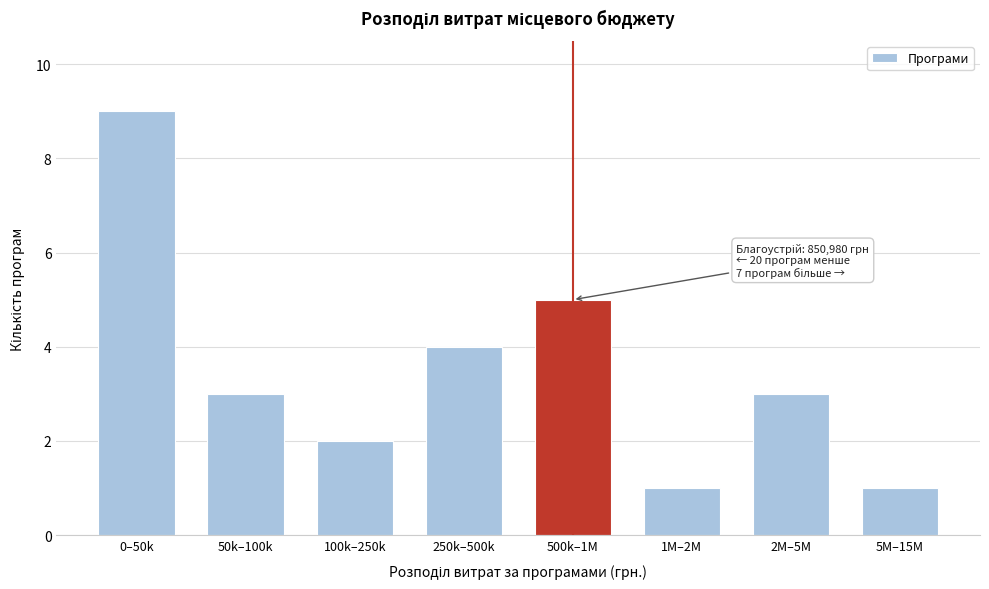

Reading right to left, transcribe all the data shown in this chart.

1	3	1	5	4	2	3	9